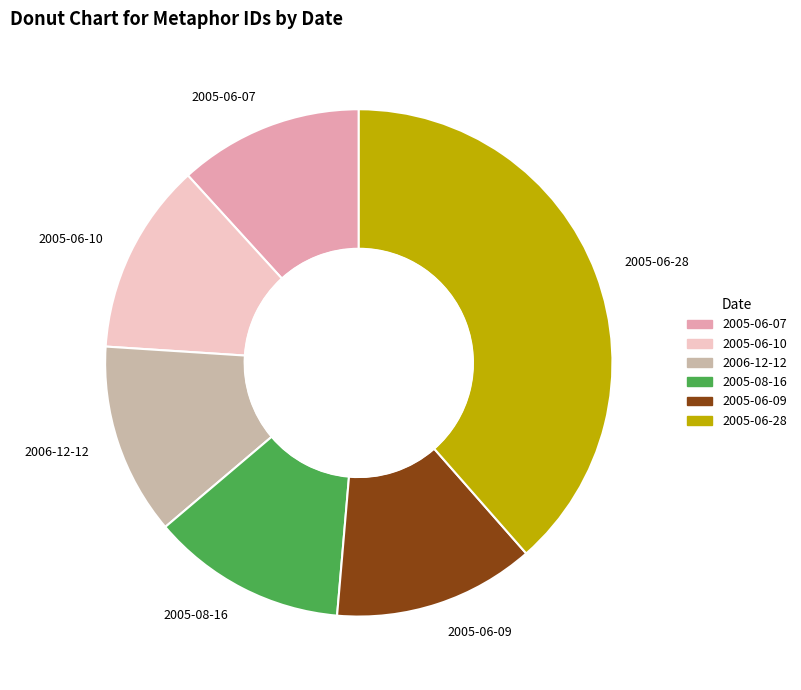

Which category has the biggest portion of the pie?

2005-06-28